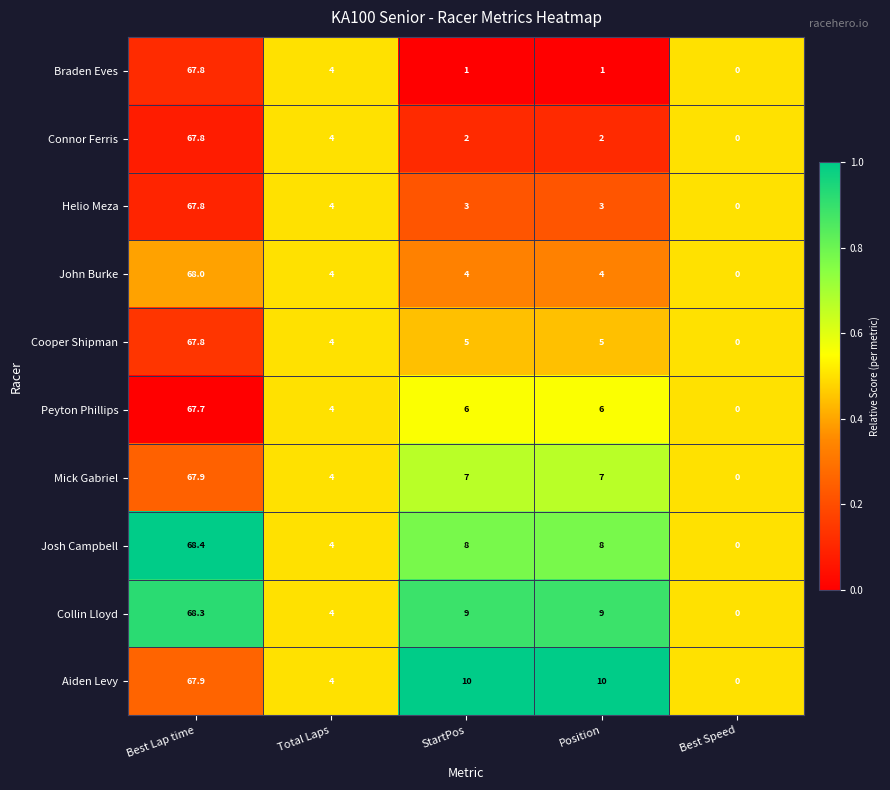

At which category does the chart reach its minimum across all series?

Best Speed